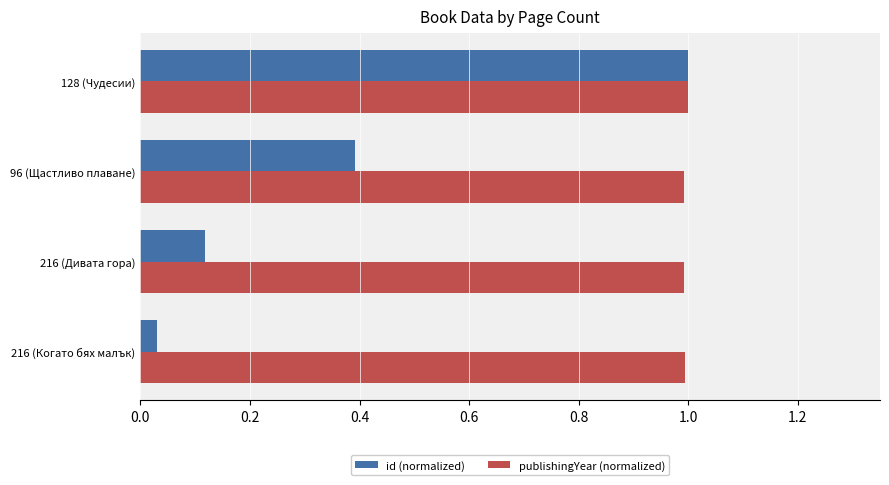

Rank the series by their average value, from highest to lowest.

publishingYear (normalized), id (normalized)